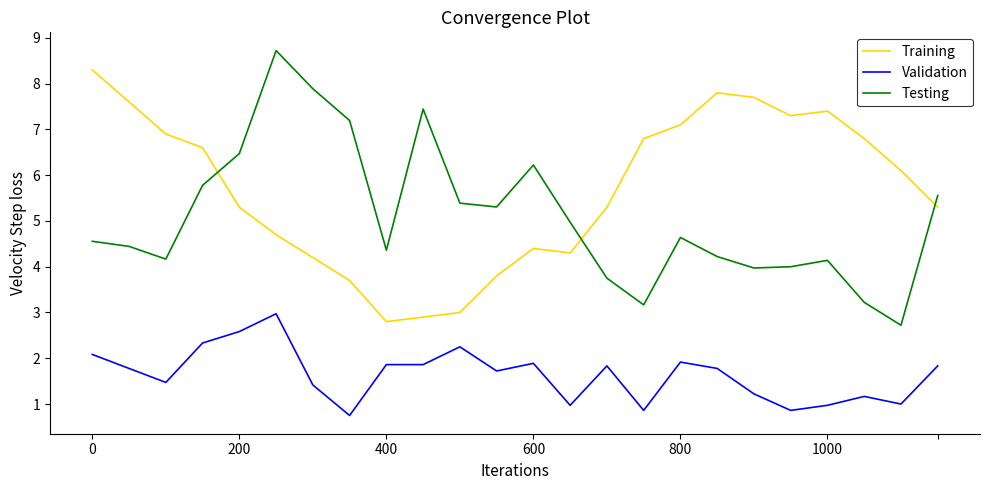

What are all the series names shown in the legend?

Training, Validation, Testing